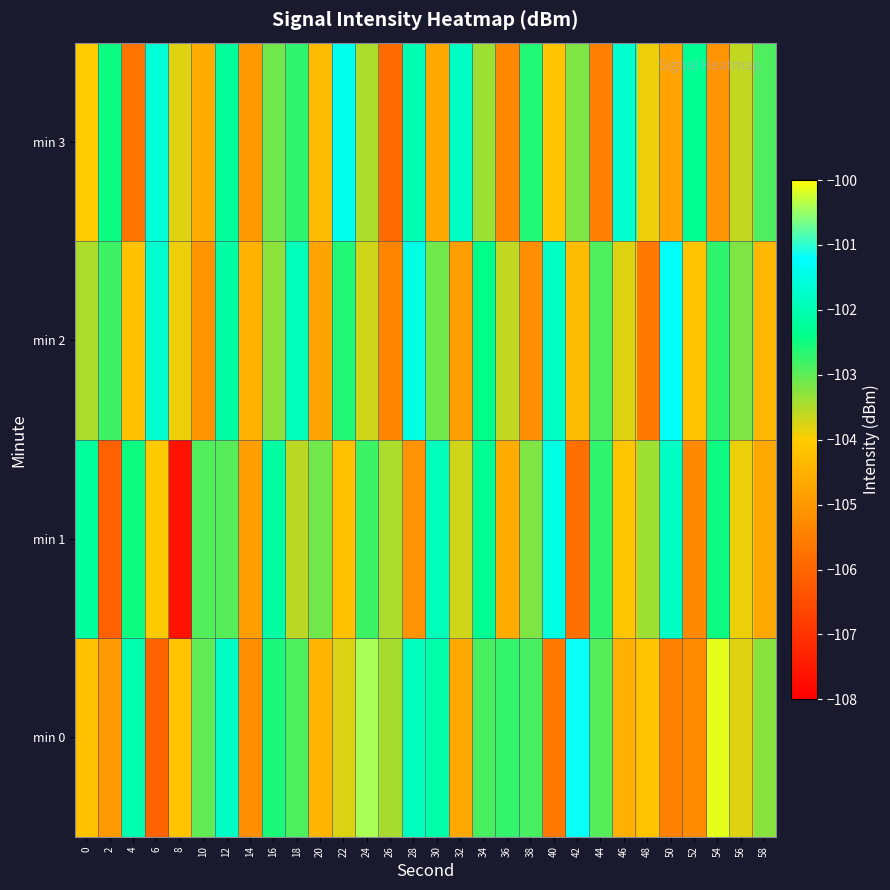

What is the difference between the highest and lowest values at 6?

4.5